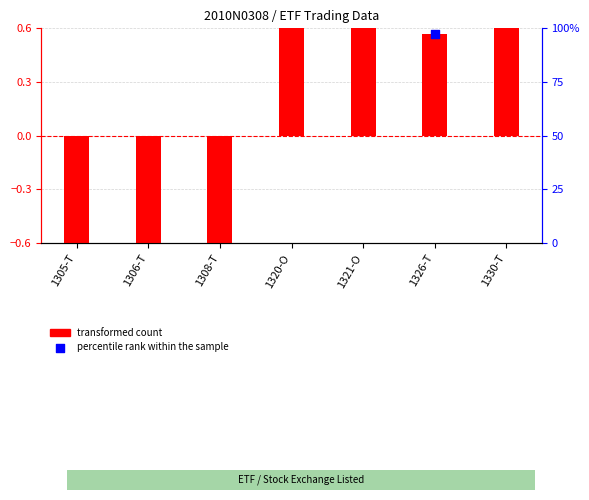

Is the value of percentile rank within the sample at 1320-O greater than the value of transformed count at 1326-T?

Yes